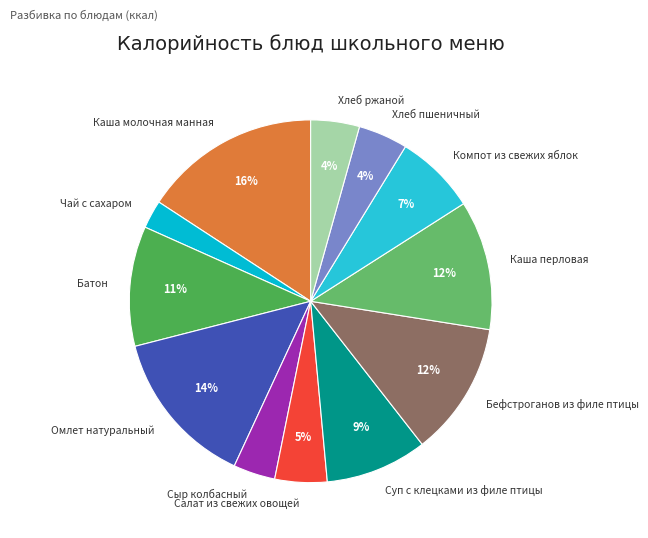

What is the ratio of the value at Салат из свежих овощей to the value at Бефстроганов из филе птицы?

0.4